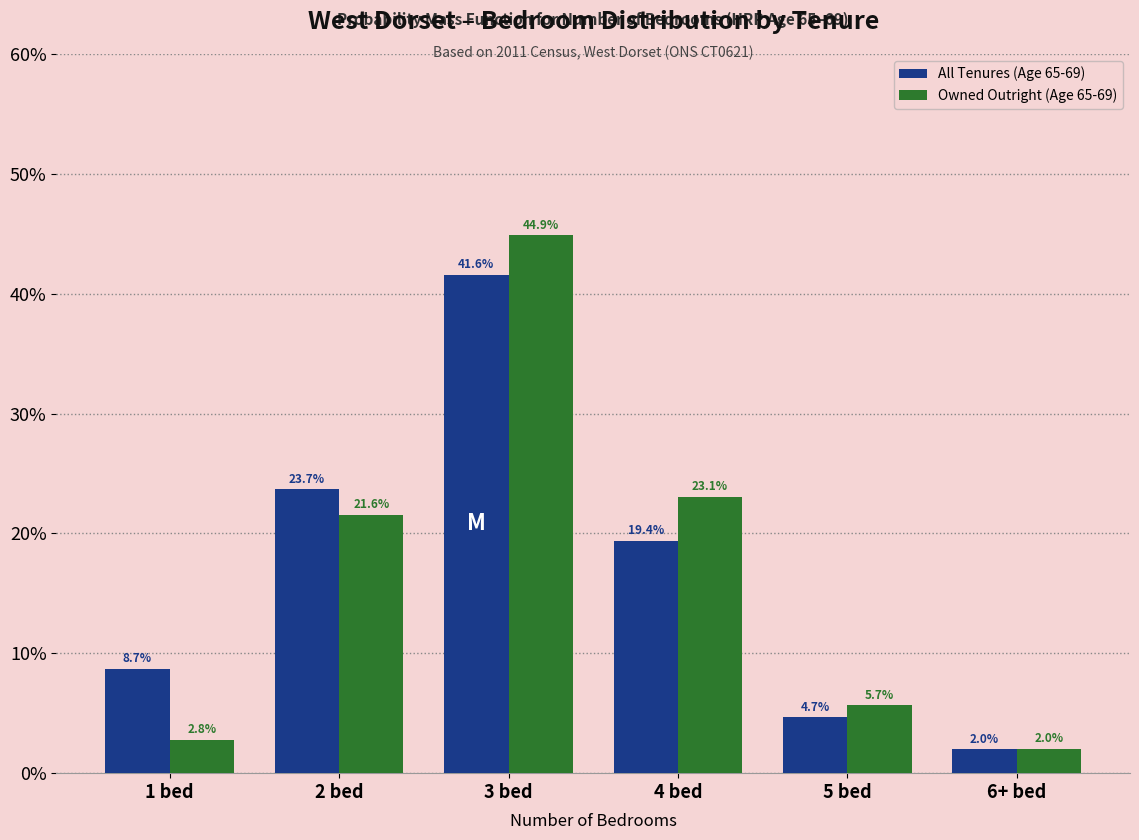

Reading left to right, extract all data points from this chart.

All Tenures (Age 65-69): 8.7	23.7	41.6	19.4	4.7	2.0
Owned Outright (Age 65-69): 2.8	21.6	44.9	23.1	5.7	2.0